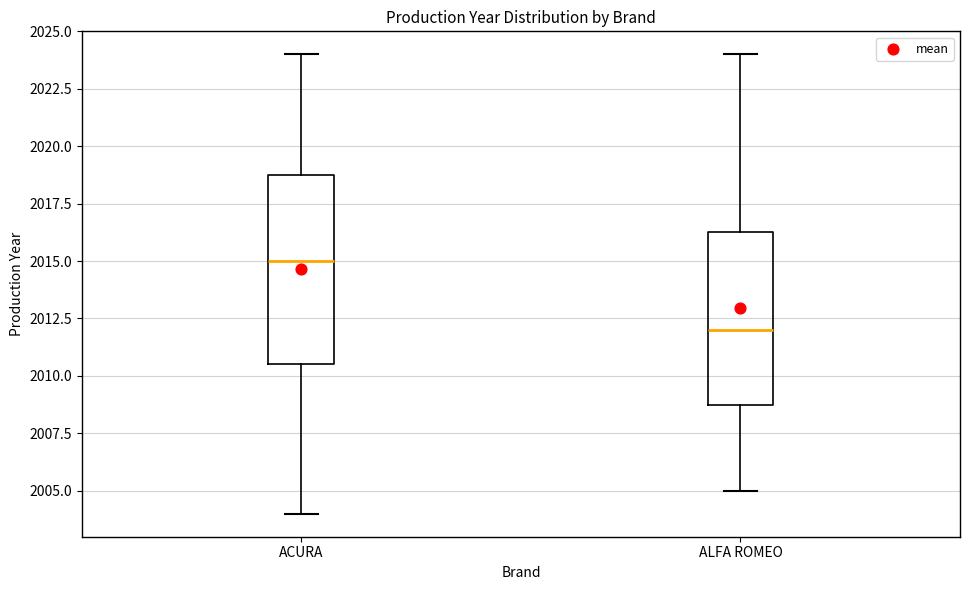

Reading left to right, read every box against the y-axis: the position of its median line, the range the box covers, and the ends of its whiskers. The values are not printed on the chart, so give them approximately, as read against the axis.

ACURA: median 2015.0, box 2010.5 to 2019.0, whiskers 2004.0 to 2024.0
ALFA ROMEO: median 2012.0, box 2009.0 to 2016.5, whiskers 2005.0 to 2024.0